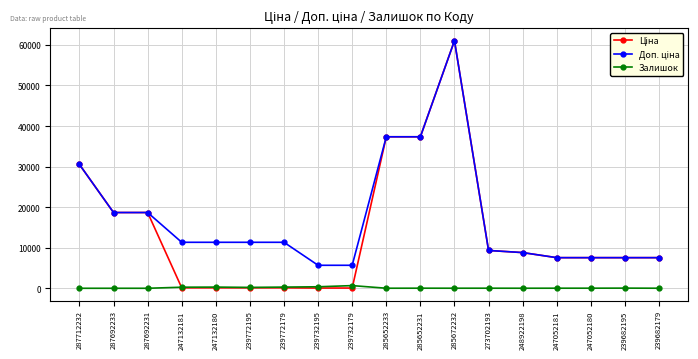

At which category is the sum across all series the highest?

285672232